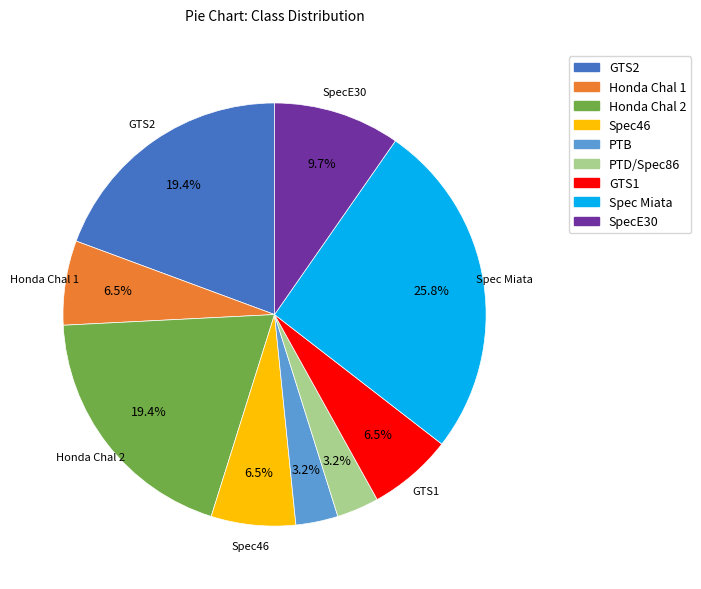

To the nearest percent, what percentage of the pie is SpecE30?

10%